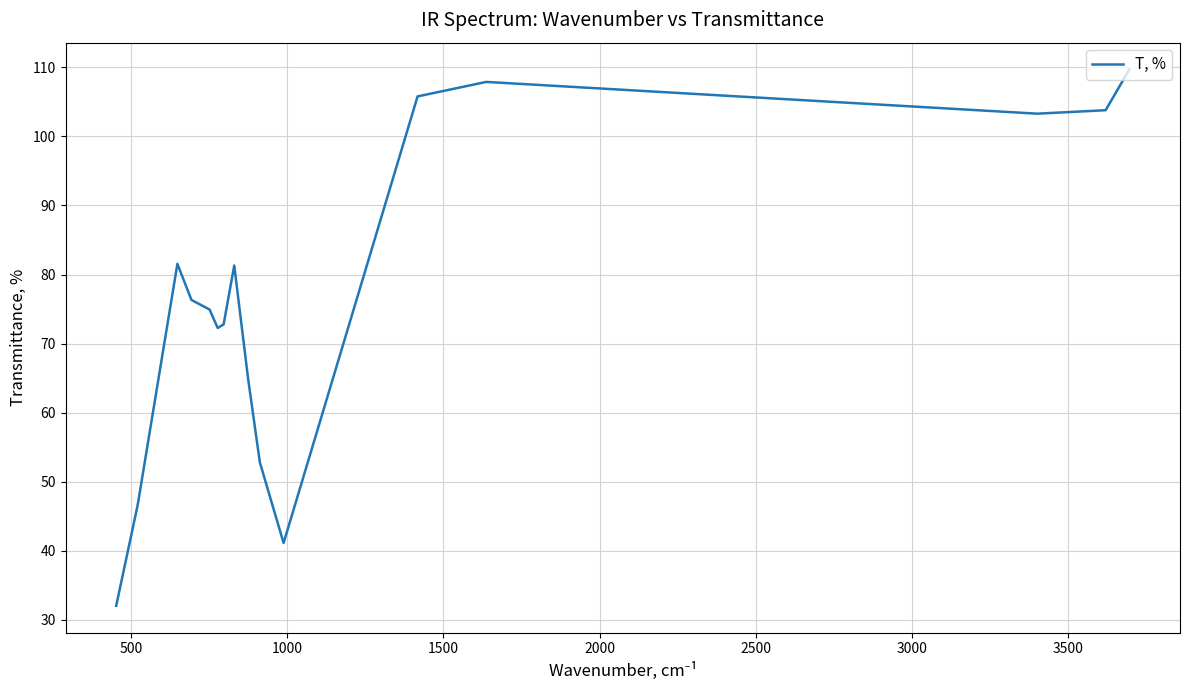

Does the chart display data point markers on the line(s)?

No